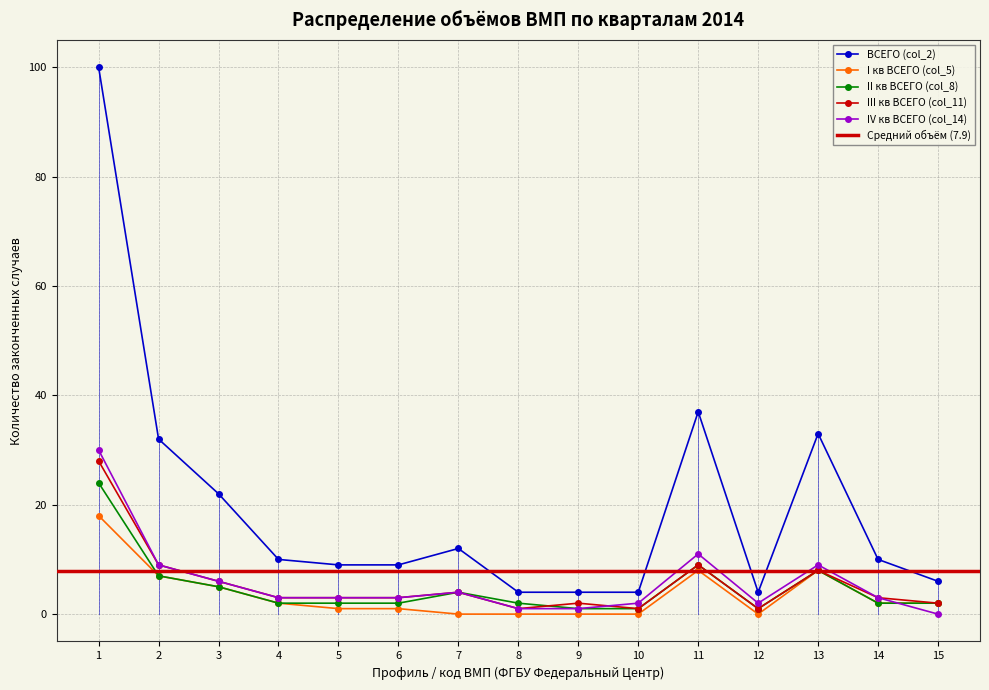

Reading left to right, what are all the values shown in this chart?

ВСЕГО (col_2): 1=100	2=32	3=22	4=10	5=9	6=9	7=12	8=4	9=4	10=4	11=37	12=4	13=33	14=10	15=6
I кв ВСЕГО (col_5): 1=18	2=7	3=5	4=2	5=1	6=1	7=0	8=0	9=0	10=0	11=8	12=0	13=8	14=2	15=2
II кв ВСЕГО (col_8): 1=24	2=7	3=5	4=2	5=2	6=2	7=4	8=2	9=1	10=1	11=9	12=1	13=8	14=2	15=2
III кв ВСЕГО (col_11): 1=28	2=9	3=6	4=3	5=3	6=3	7=4	8=1	9=2	10=1	11=9	12=1	13=8	14=3	15=2
IV кв ВСЕГО (col_14): 1=30	2=9	3=6	4=3	5=3	6=3	7=4	8=1	9=1	10=2	11=11	12=2	13=9	14=3	15=0